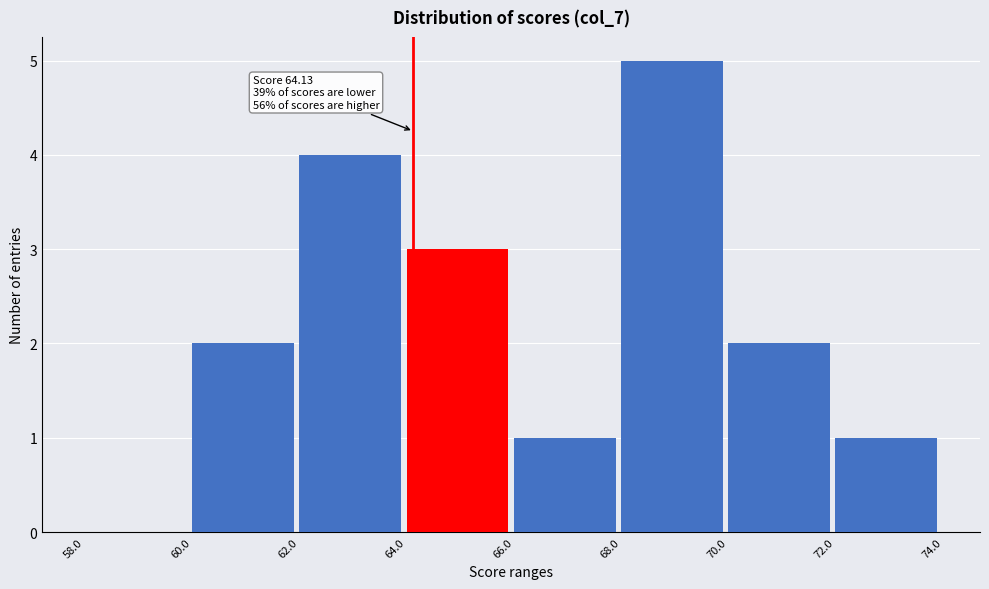

Which range on the x-axis has the tallest bar?

68.0 to 70.0